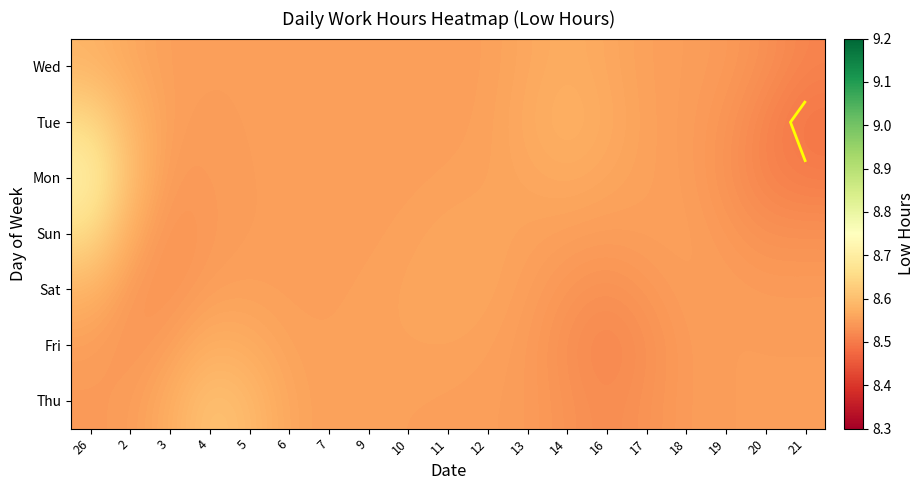

Which category has the highest value in the Tue series?

26